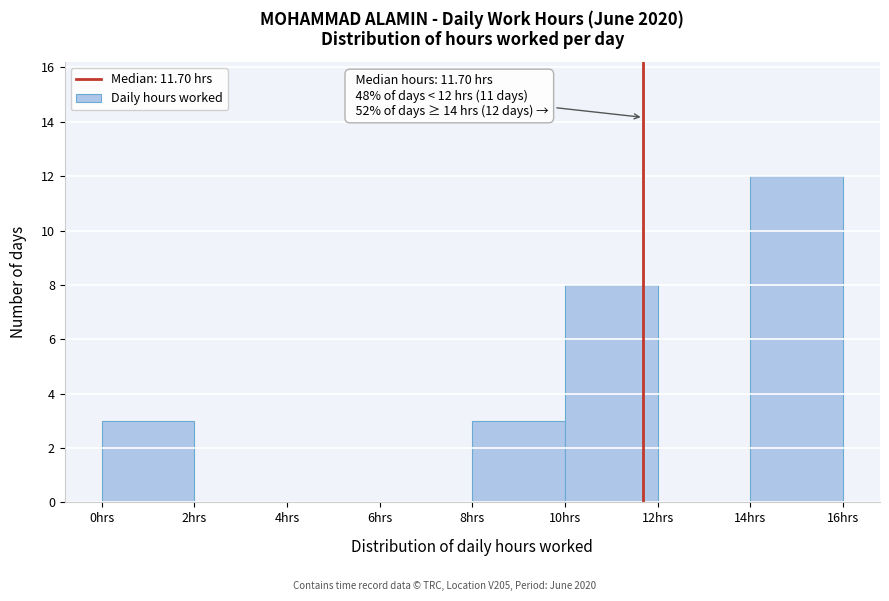

Over which range of the x-axis is the bar tallest?

14 to 16